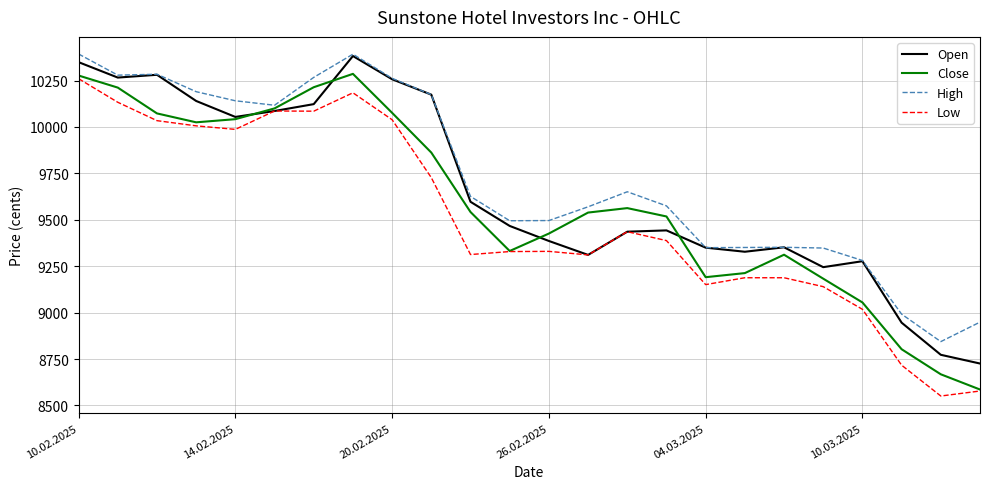

What is the smallest value displayed?

8551